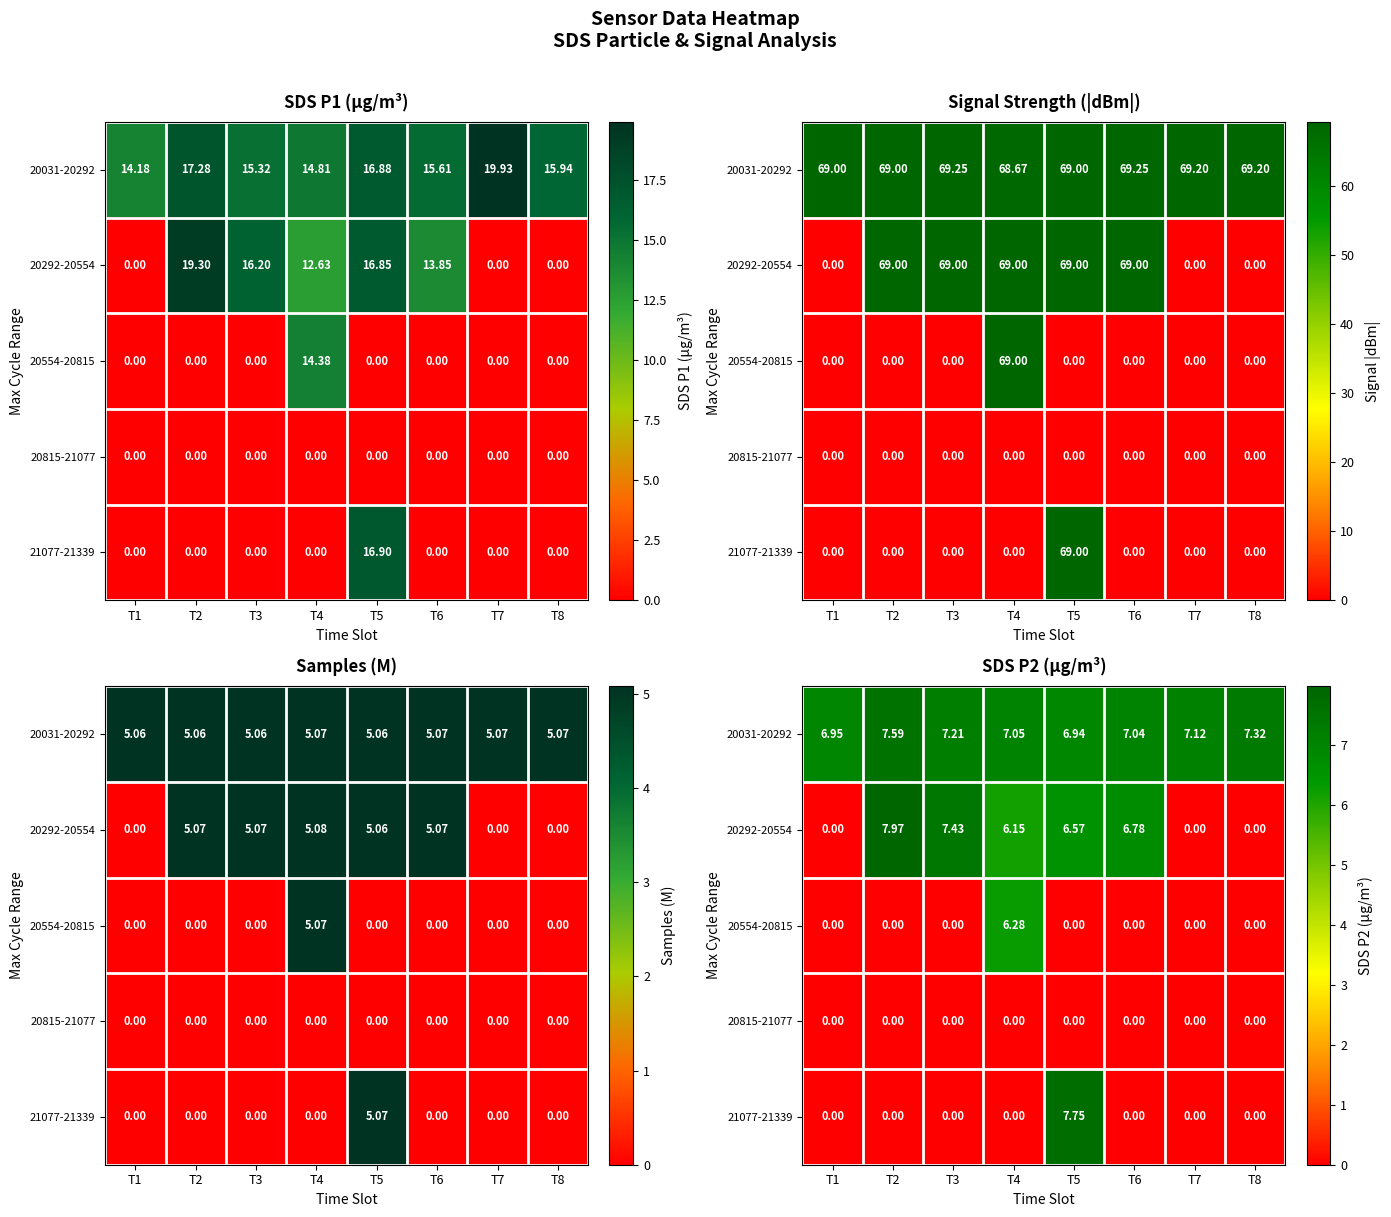

Which category has the lowest value across all series?

T1